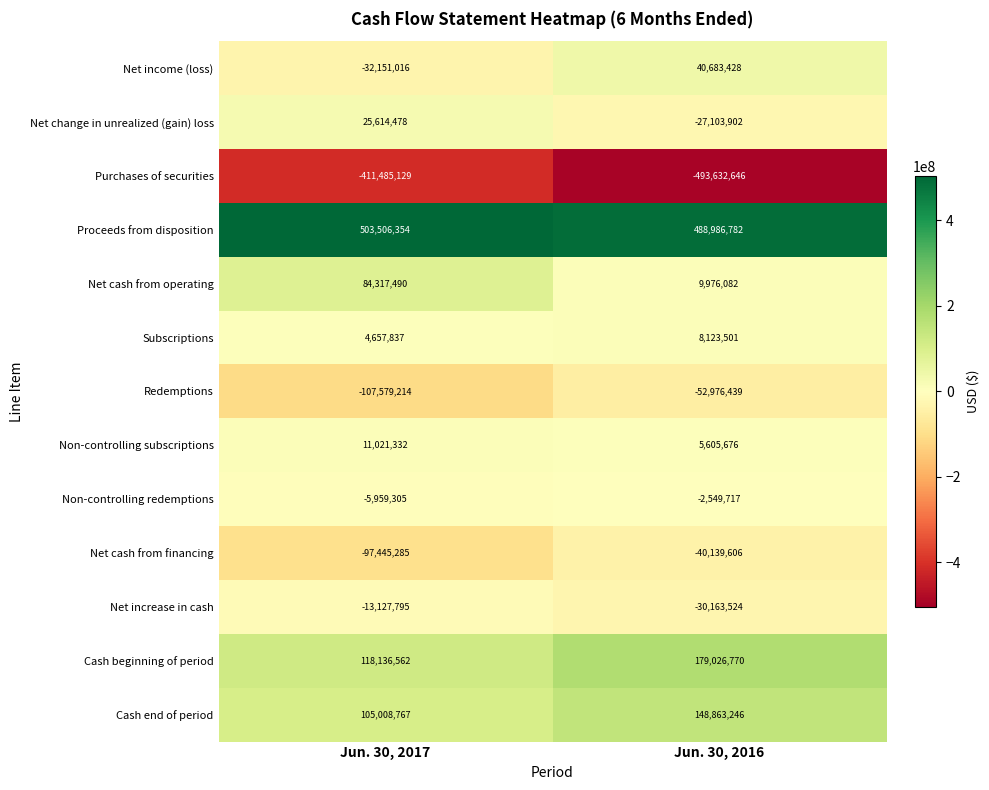

Rank the series by their maximum value, from lowest to highest.

Purchases of securities, Redemptions, Net cash from financing, Net increase in cash, Non-controlling redemptions, Subscriptions, Non-controlling subscriptions, Net change in unrealized (gain) loss, Net income (loss), Net cash from operating, Cash end of period, Cash beginning of period, Proceeds from disposition